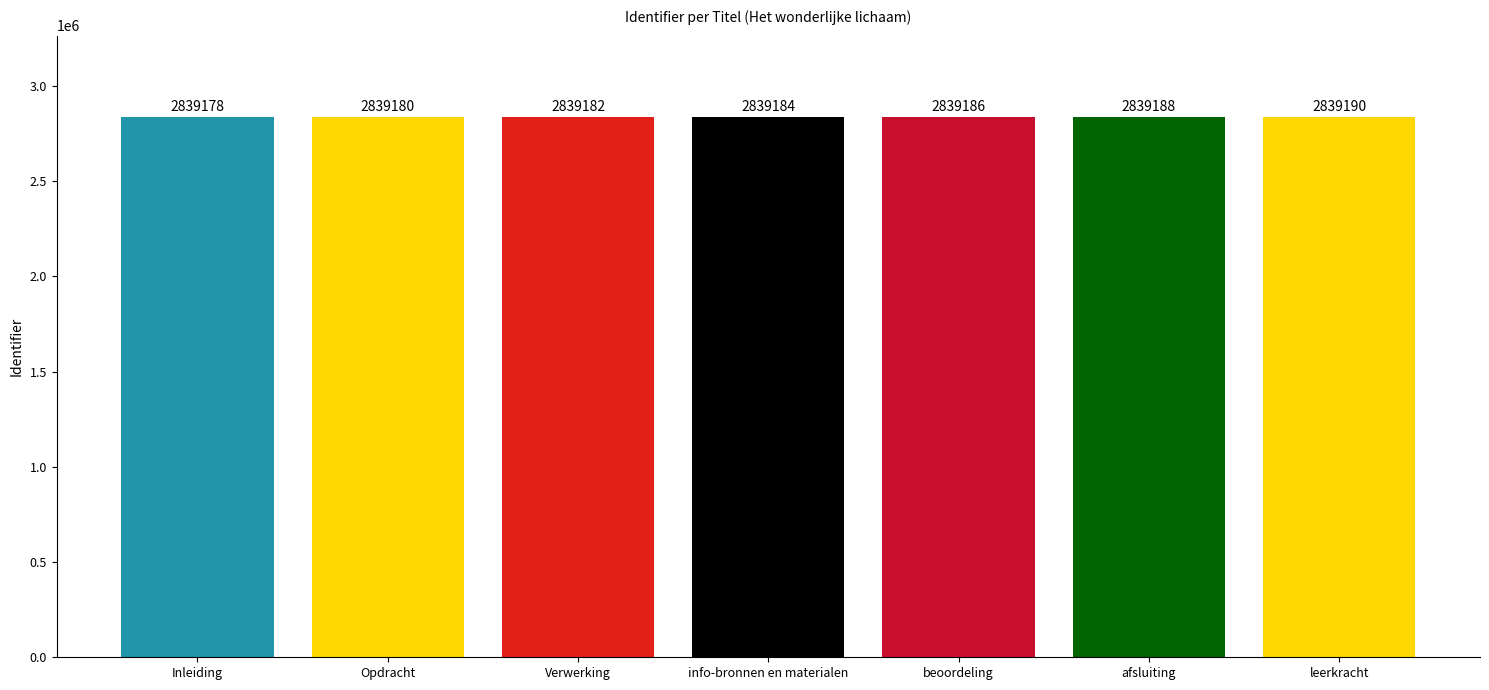

What is the difference between the second highest and second lowest values?

8